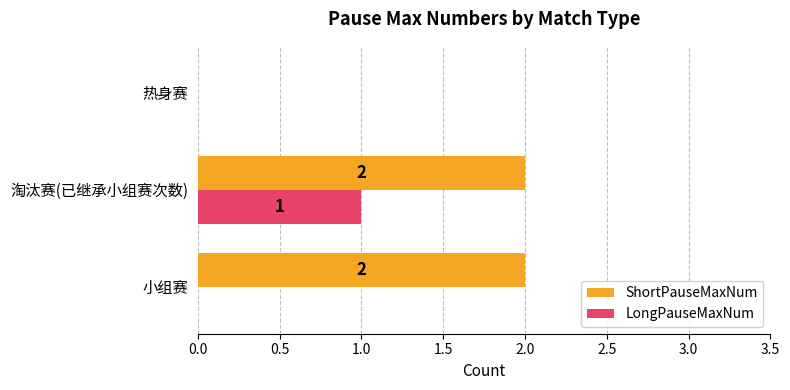

How many values in LongPauseMaxNum are above zero?

1